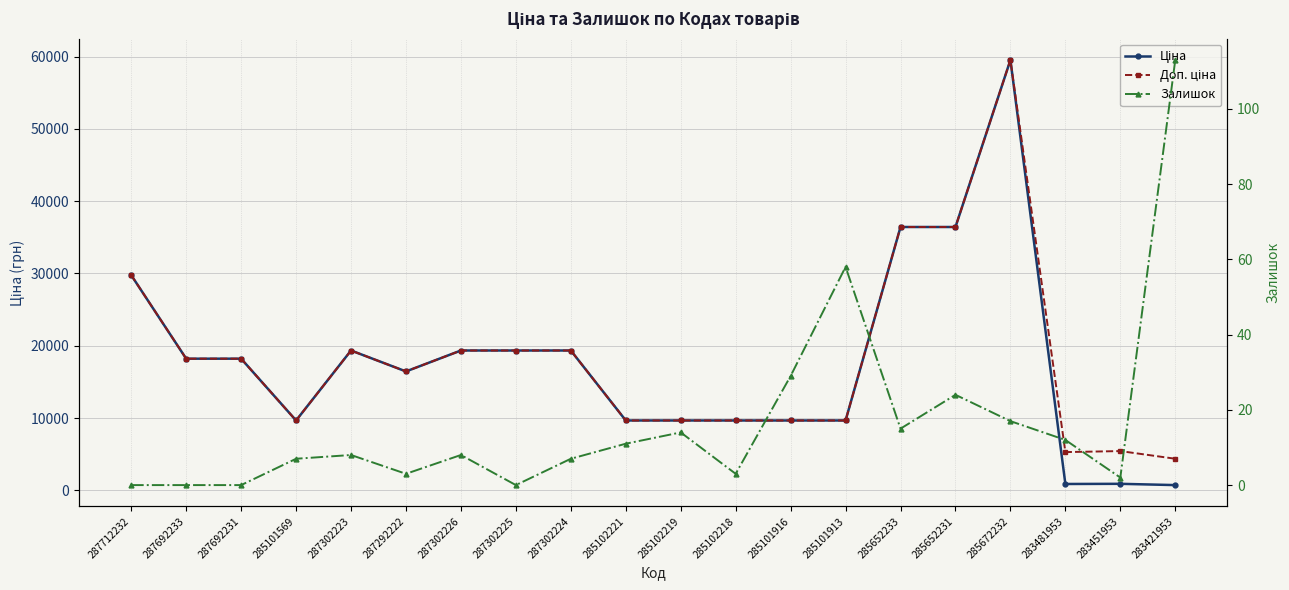

What position from the left is 283451953?

19